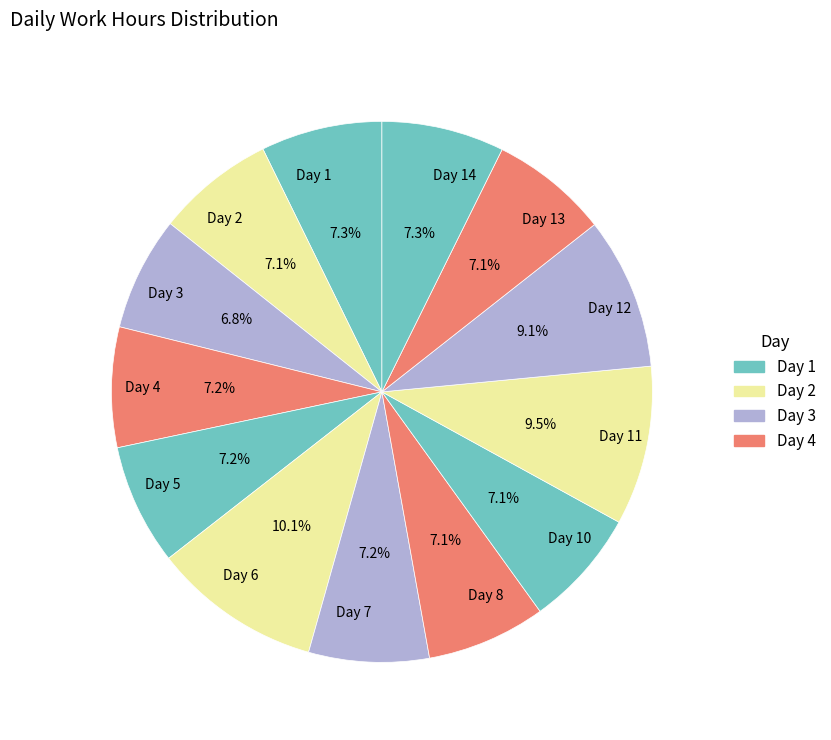

Count the number of slices in the pie.

13